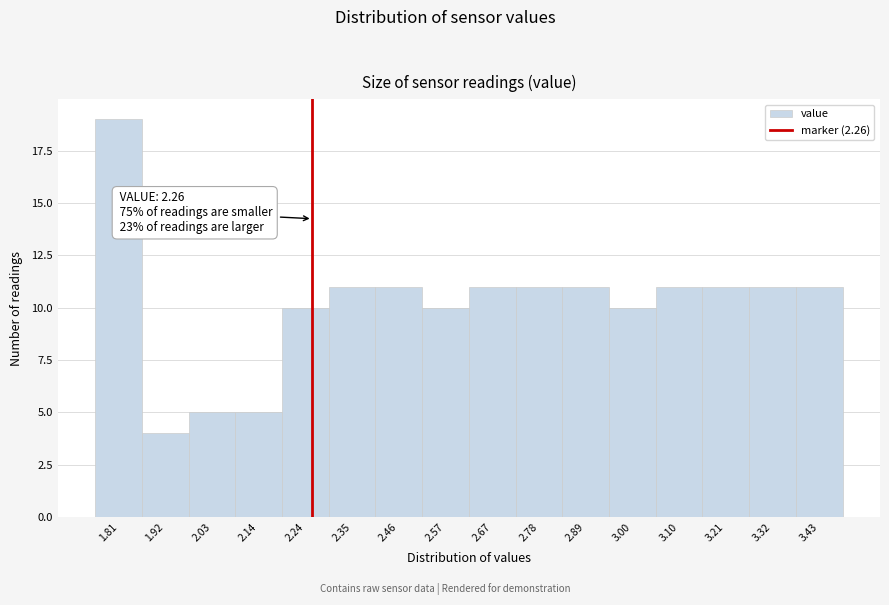

Over which range of the x-axis is the bar tallest?

1.76 to 1.86